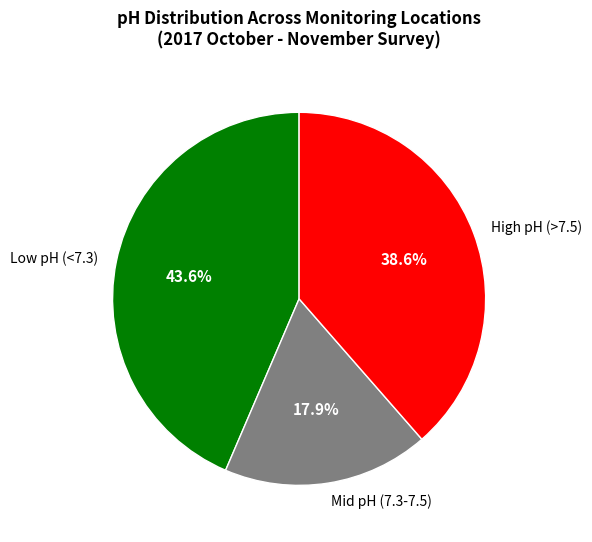

Which category has the biggest portion of the pie?

Low pH (<7.3)